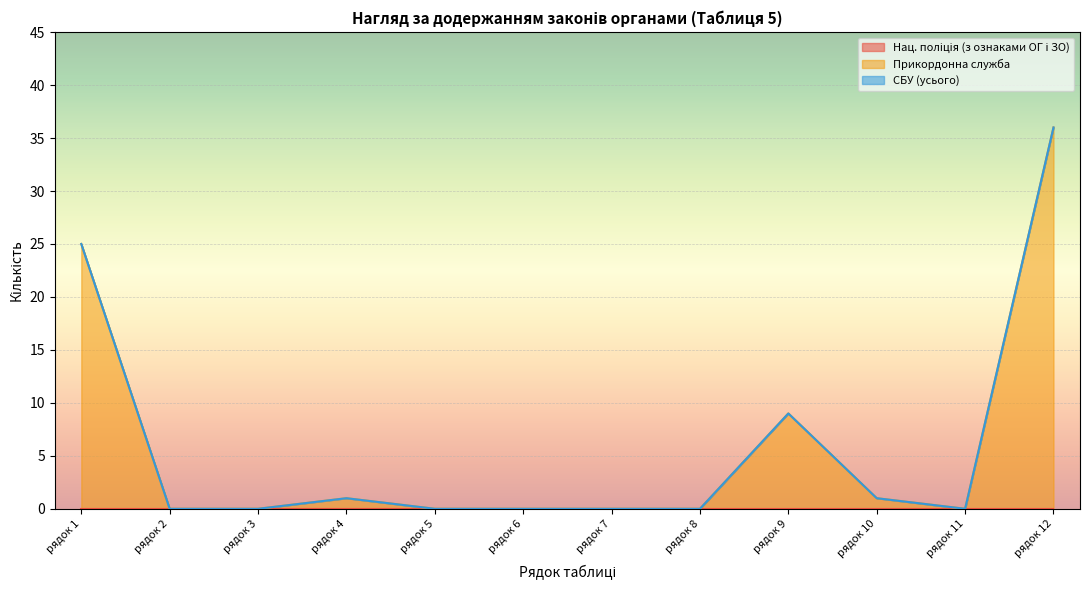

Reading right to left, extract all data points from this chart.

Нац. поліція (з ознаками ОГ і ЗО): рядок 12=0	рядок 11=0	рядок 10=0	рядок 9=0	рядок 8=0	рядок 7=0	рядок 6=0	рядок 5=0	рядок 4=0	рядок 3=0	рядок 2=0	рядок 1=0
Прикордонна служба: рядок 12=36	рядок 11=0	рядок 10=1	рядок 9=9	рядок 8=0	рядок 7=0	рядок 6=0	рядок 5=0	рядок 4=1	рядок 3=0	рядок 2=0	рядок 1=25
СБУ (усього): рядок 12=0	рядок 11=0	рядок 10=0	рядок 9=0	рядок 8=0	рядок 7=0	рядок 6=0	рядок 5=0	рядок 4=0	рядок 3=0	рядок 2=0	рядок 1=0